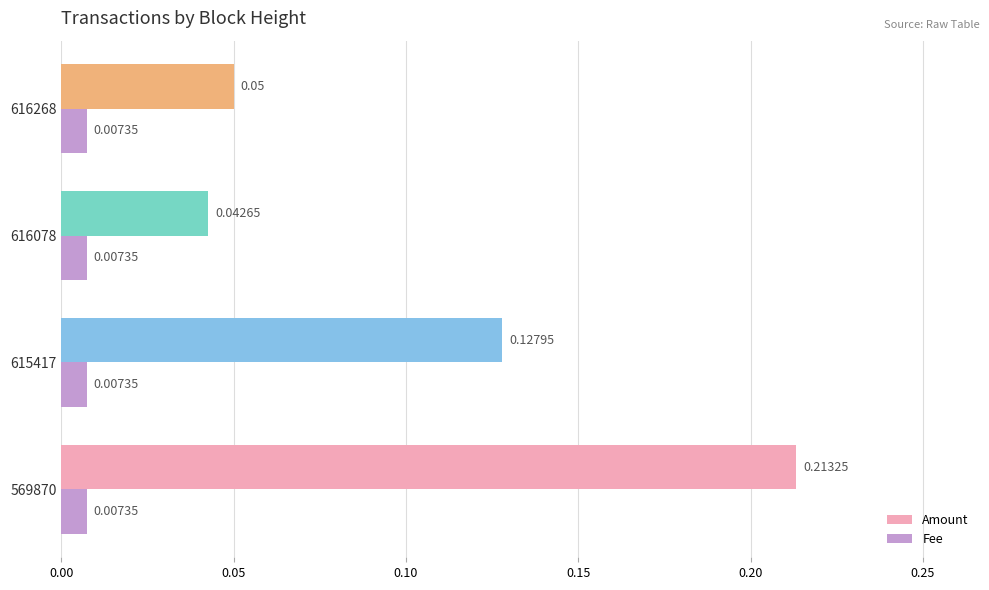

Rank the series by their average value, from highest to lowest.

Amount, Fee